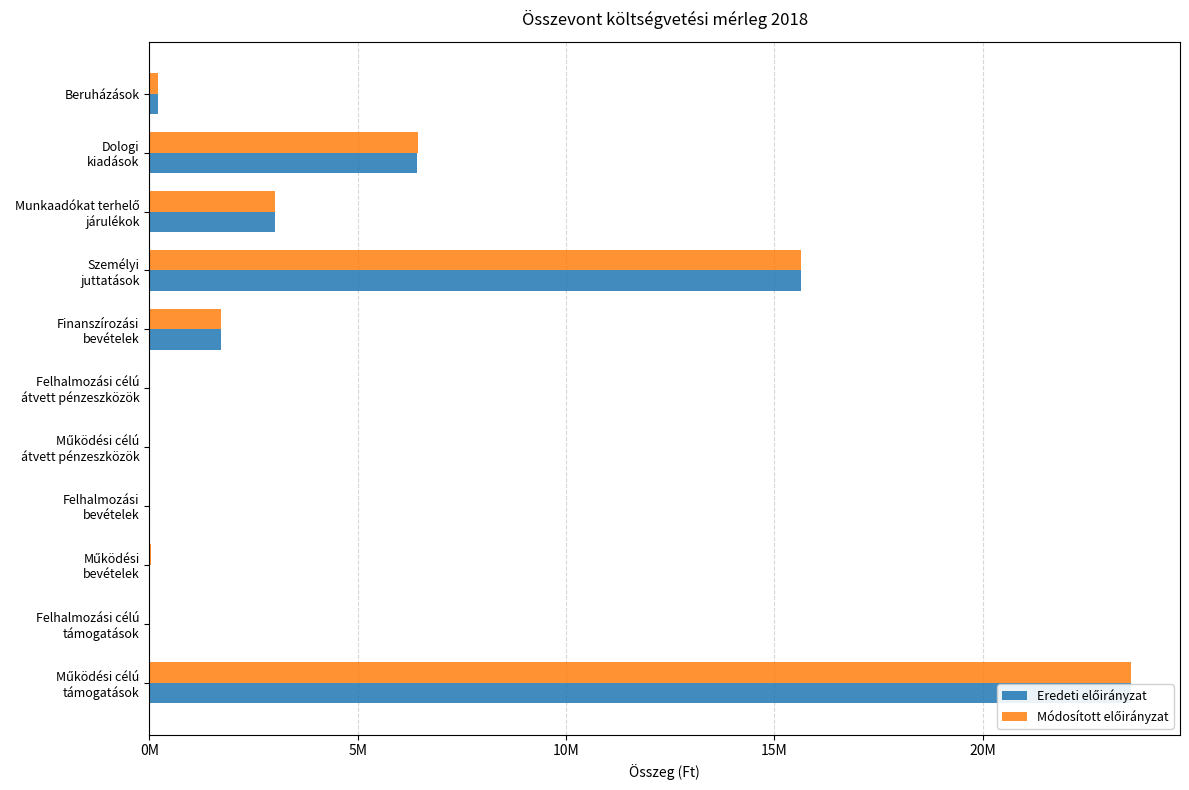

What is the greatest value displayed?

23560298